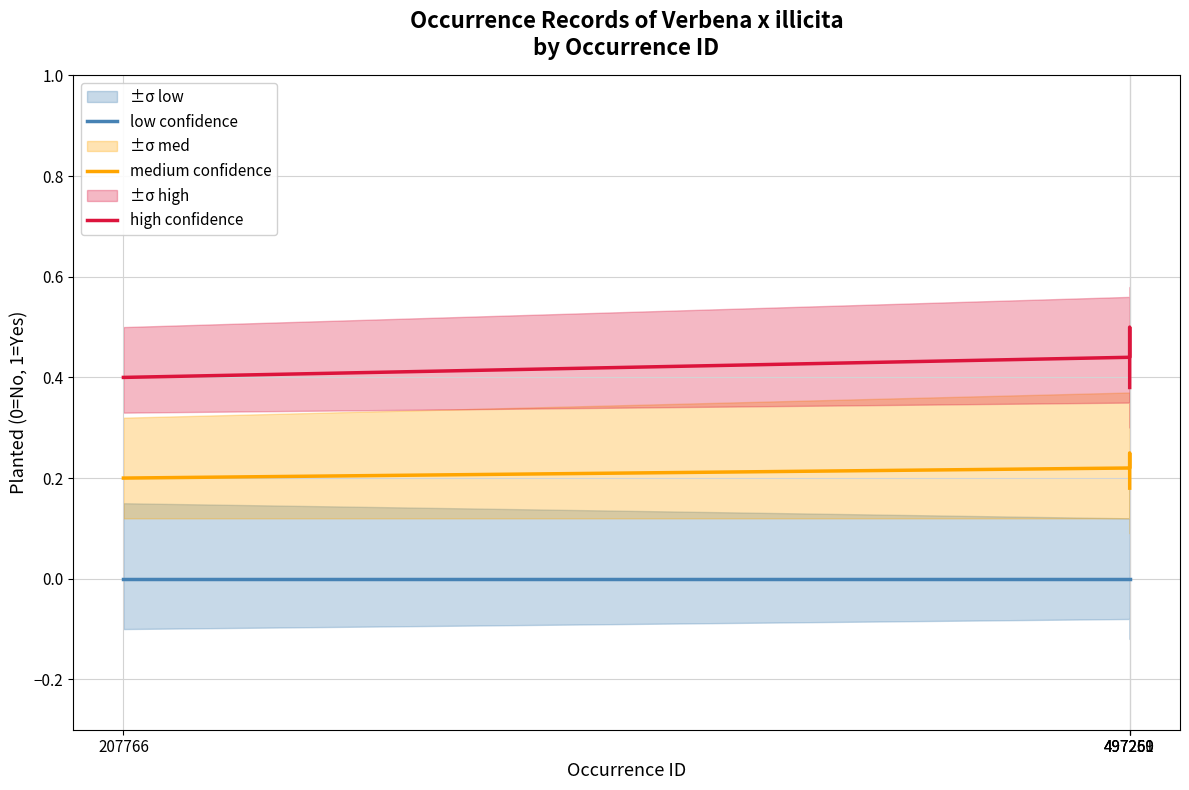

What is the value of the high confidence point at the 4th from the left?

0.4